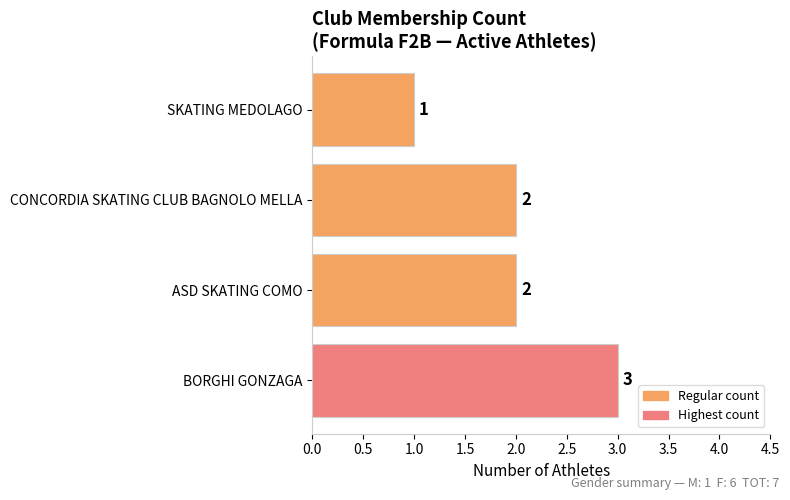

What is the average value?

2